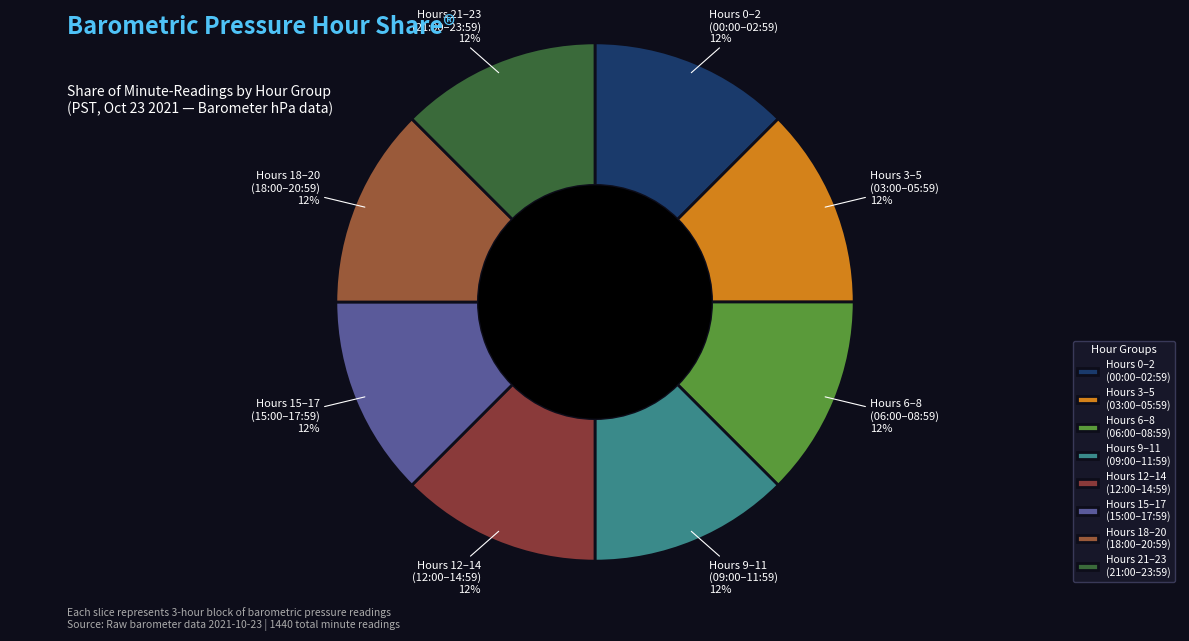

What is the ratio of the value at Hours 18–20 (18:00–20:59) to the value at Hours 21–23 (21:00–23:59)?

1.0